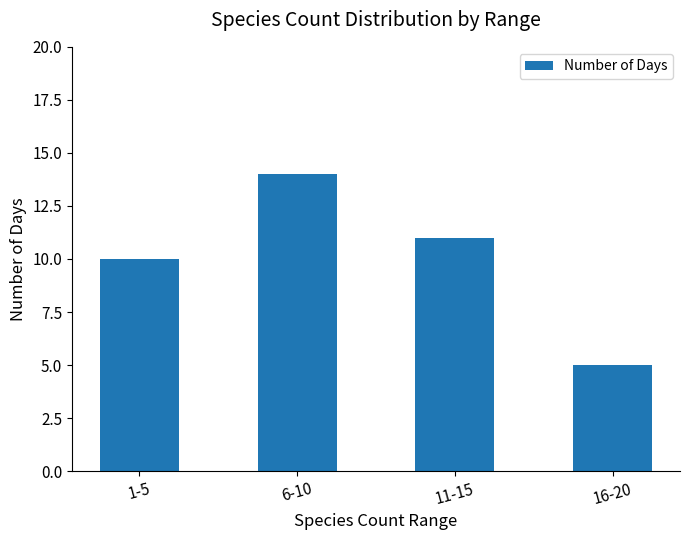

What is the average value?

10